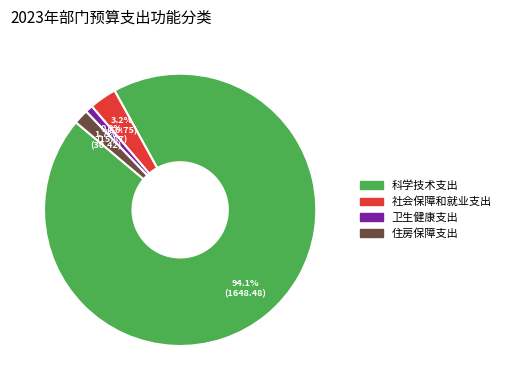

Does 卫生健康支出 account for over 50% of the chart?

No